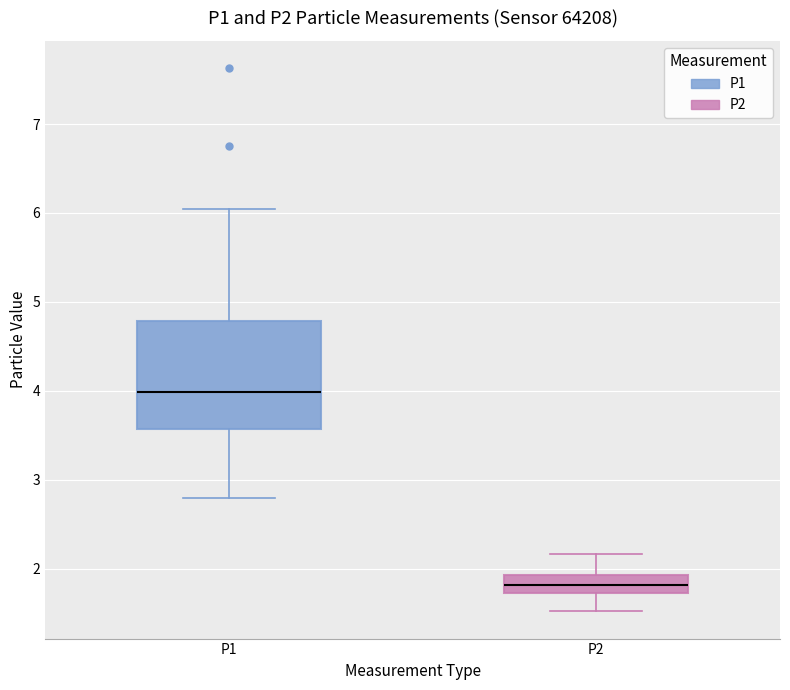

Reading left to right, read every box against the y-axis: the position of its median line, the range the box covers, and the ends of its whiskers. The values are not printed on the chart, so give them approximately, as read against the axis.

P1: median 4.0, box 3.6 to 4.8, whiskers 2.8 to 6.1
P2: median 1.8, box 1.7 to 1.9, whiskers 1.5 to 2.2